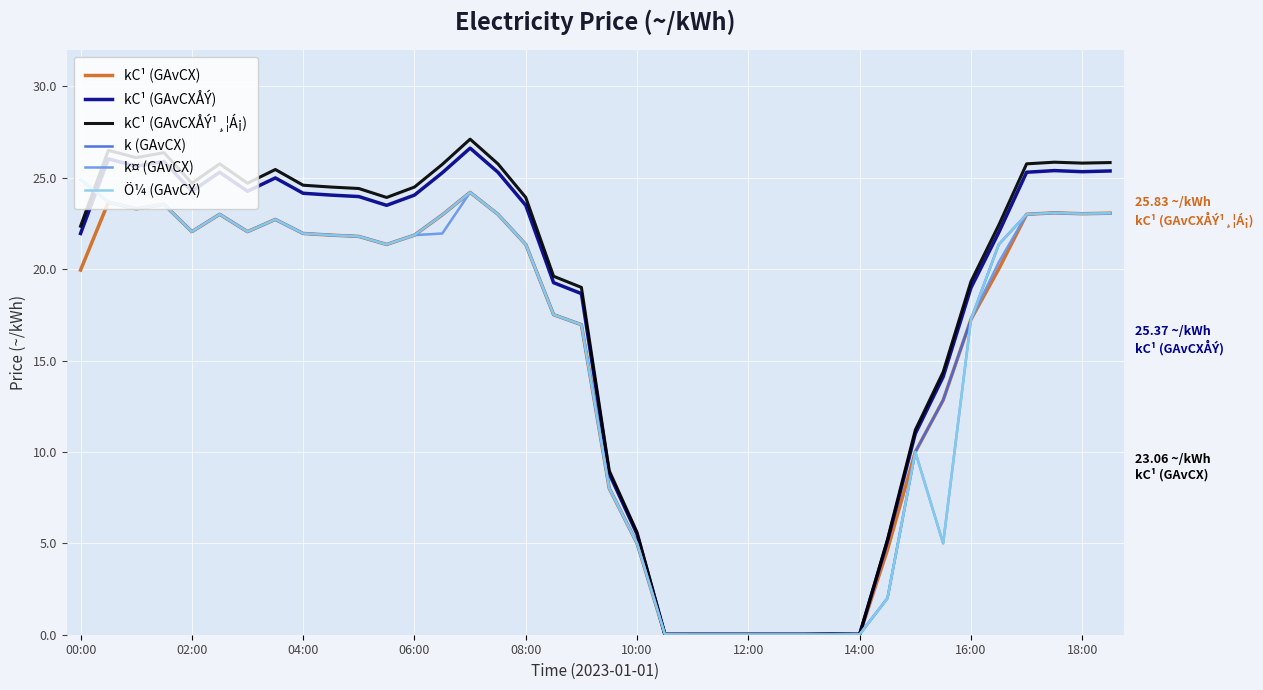

Which series has the widest spread of values?

kC¹ (GAvCXÅÝ¹¸¦Á¡)